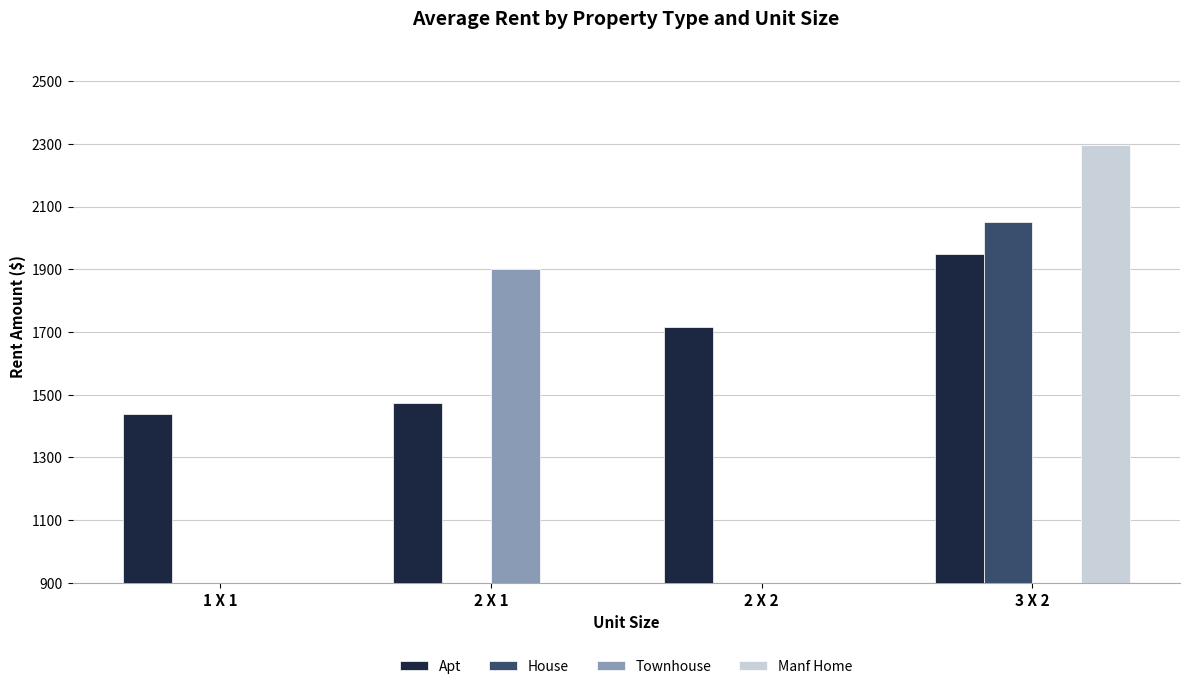

Between 2 X 1 and 3 X 2, which series saw the biggest shift?

Manf Home